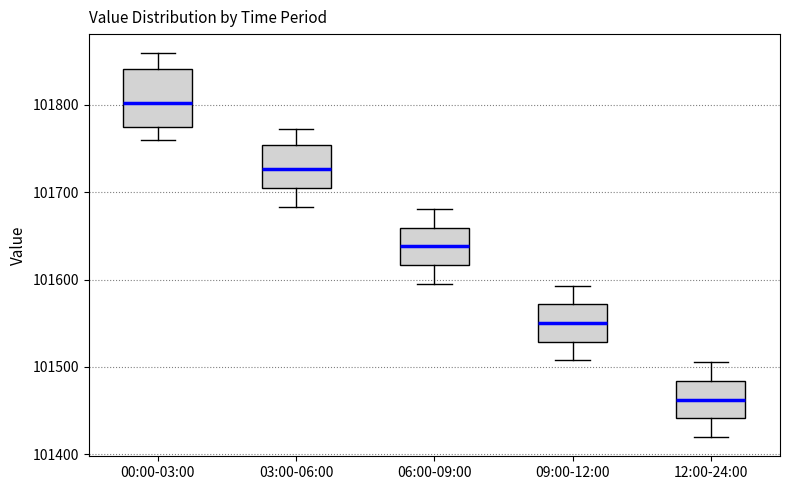

Reading left to right, transcribe this box plot: for each box, give where its median line is, the range the box spans, and where its two whiskers end, as read against the y-axis. The values are not printed on the chart, so give them approximately, as read against the axis.

00:00-03:00: median 101800, box 101770 to 101840, whiskers 101760 to 101860
03:00-06:00: median 101730, box 101700 to 101750, whiskers 101680 to 101770
06:00-09:00: median 101640, box 101620 to 101660, whiskers 101600 to 101680
09:00-12:00: median 101550, box 101530 to 101570, whiskers 101510 to 101590
12:00-24:00: median 101460, box 101440 to 101480, whiskers 101420 to 101510